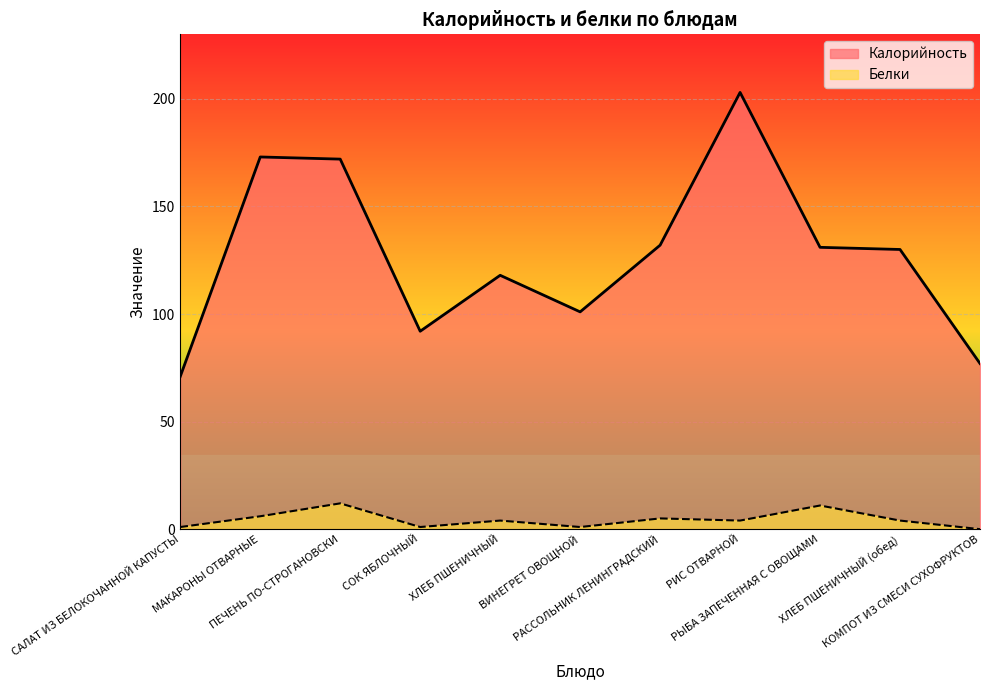

What is the label of the 11th point from the right?

САЛАТ ИЗ БЕЛОКОЧАННОЙ КАПУСТЫ